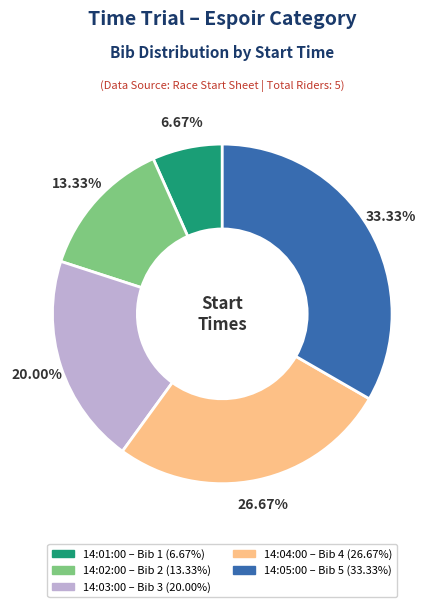

Is there a majority slice in this chart?

No